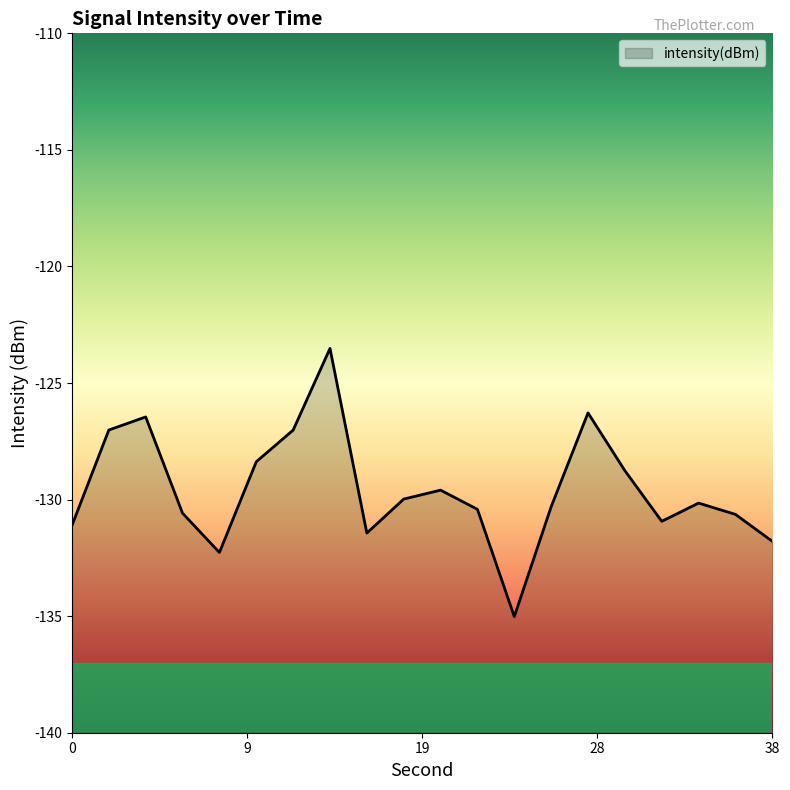

What is the minimum value shown in the chart?

-135.0